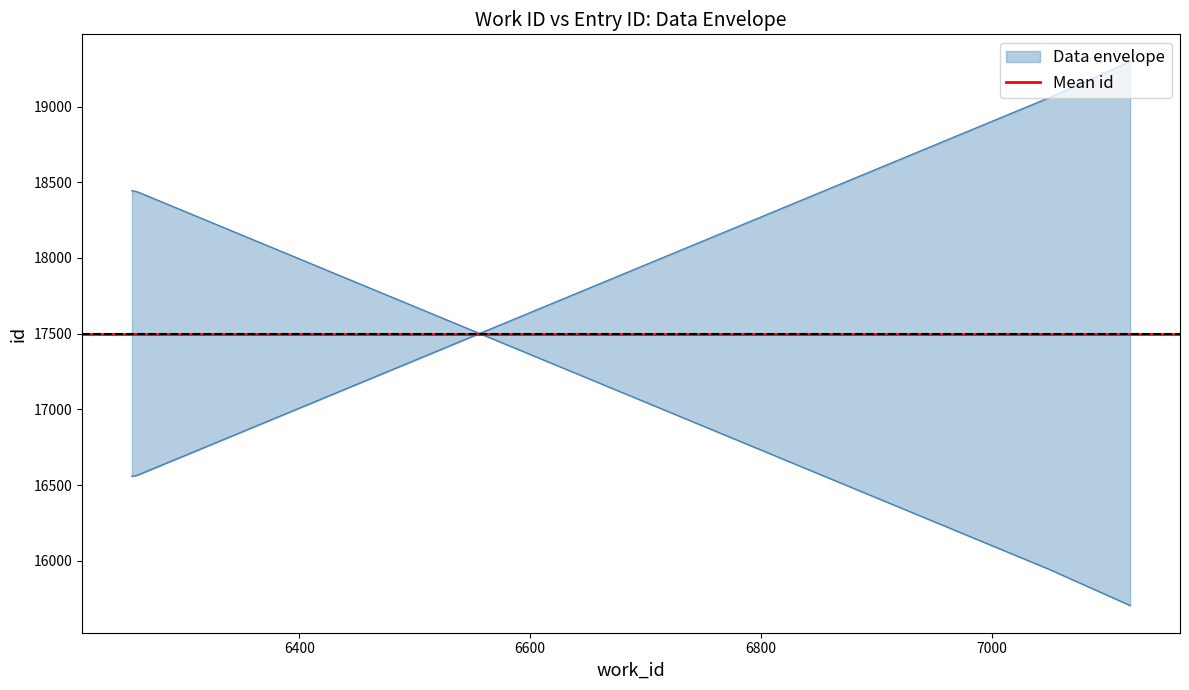

What is the difference between the second highest and minimum values?

2497